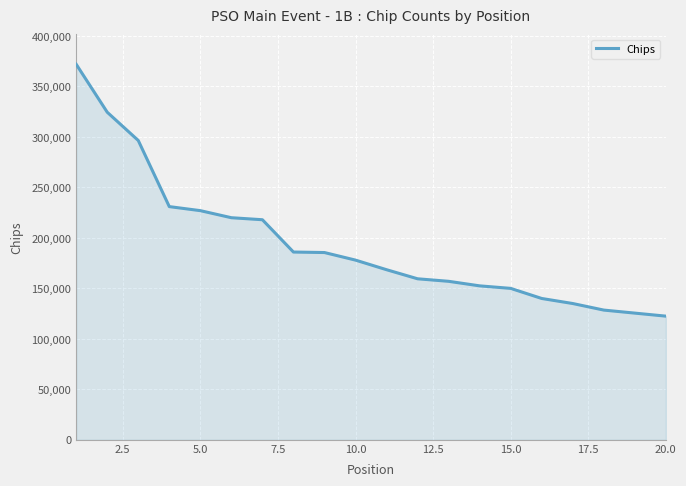

What is the maximum value shown in the chart?

372000